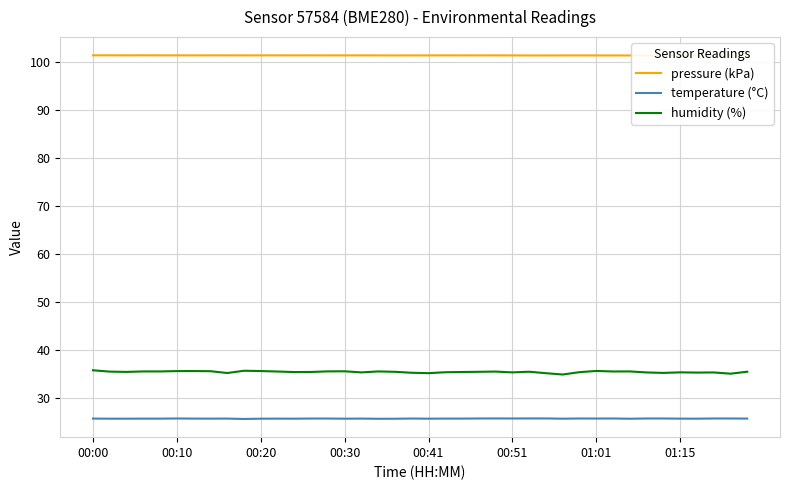

Which series has the largest range (max minus min)?

humidity (%)